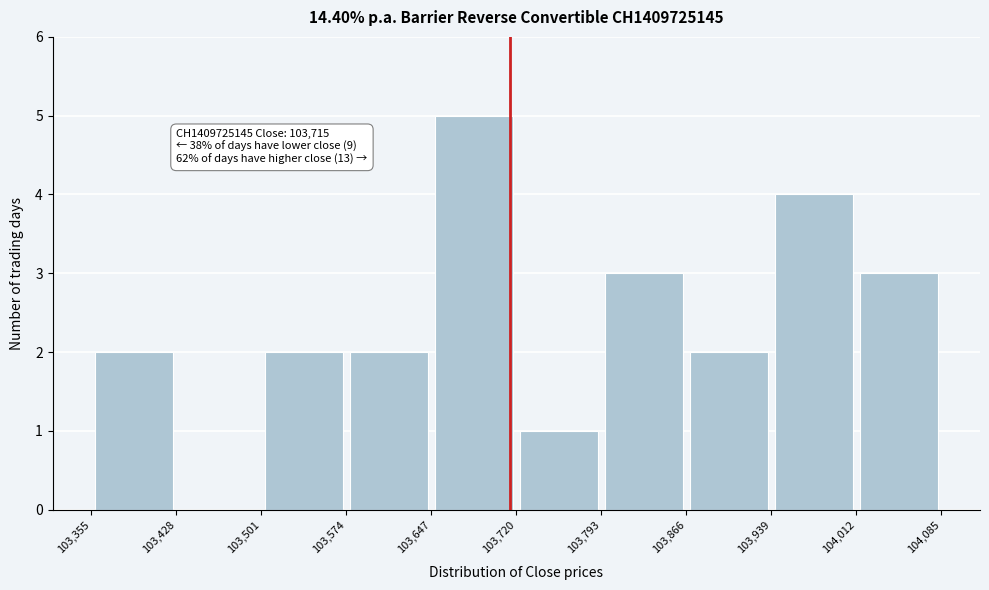

Which range on the x-axis has the tallest bar?

103,647 to 103,720